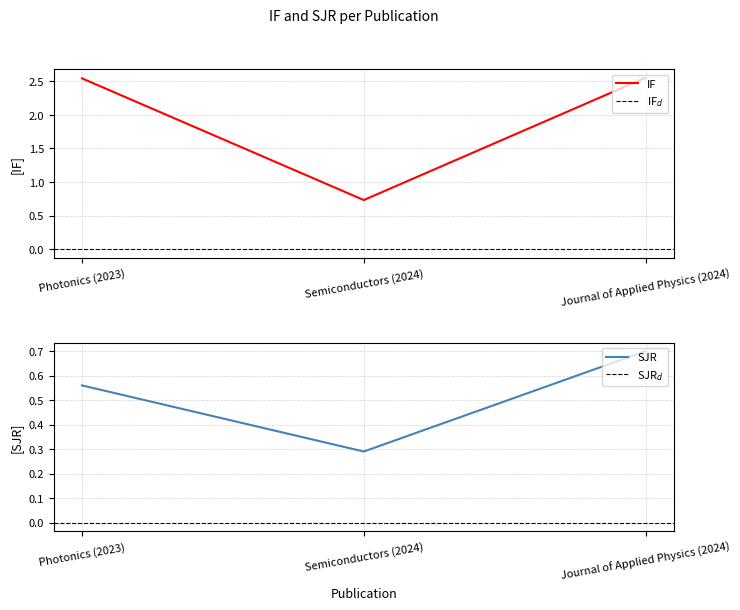

Which series has the largest range (max minus min)?

IF